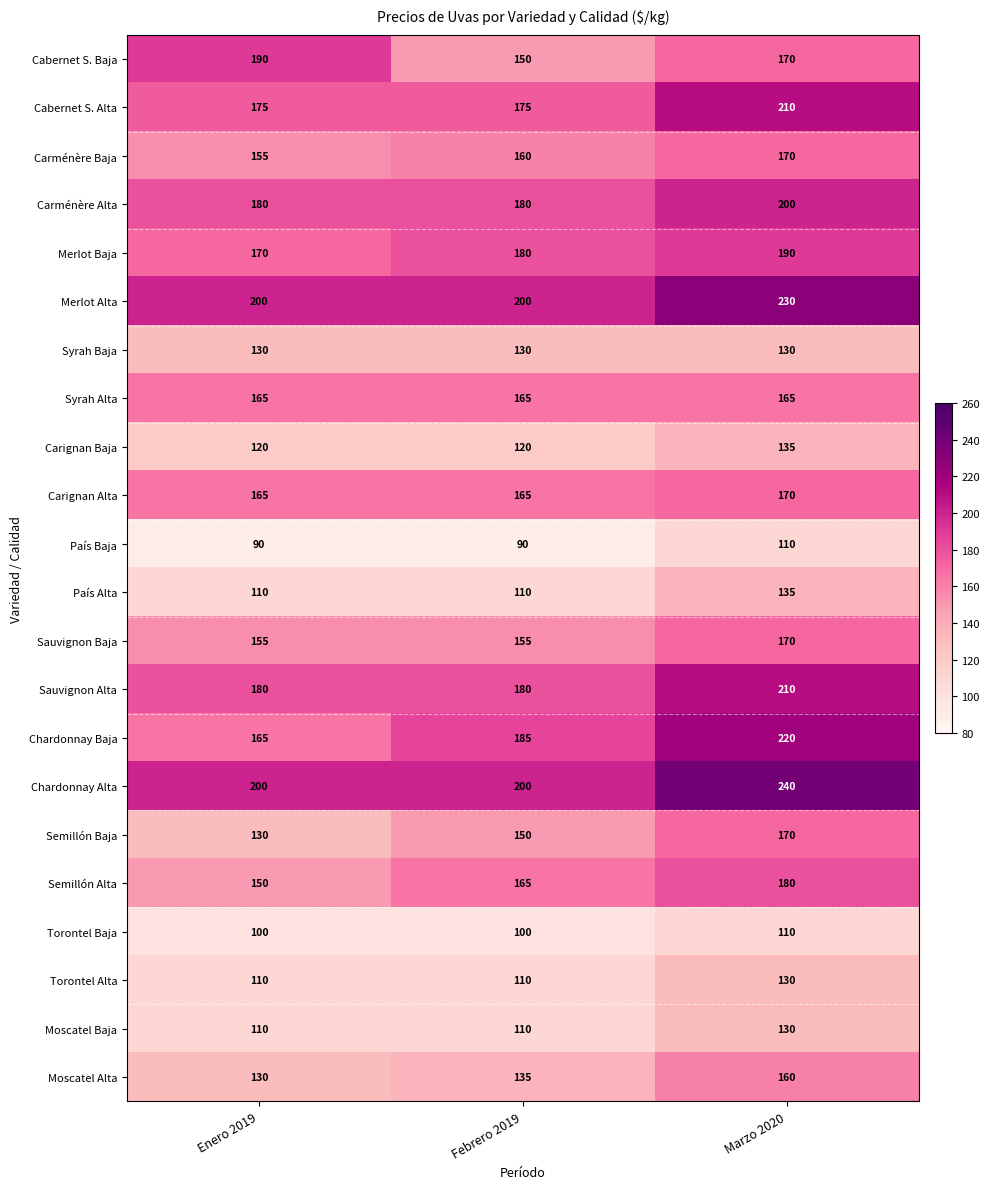

The Carménère Alta series shows 40 at Marzo 2020. True or false?

False